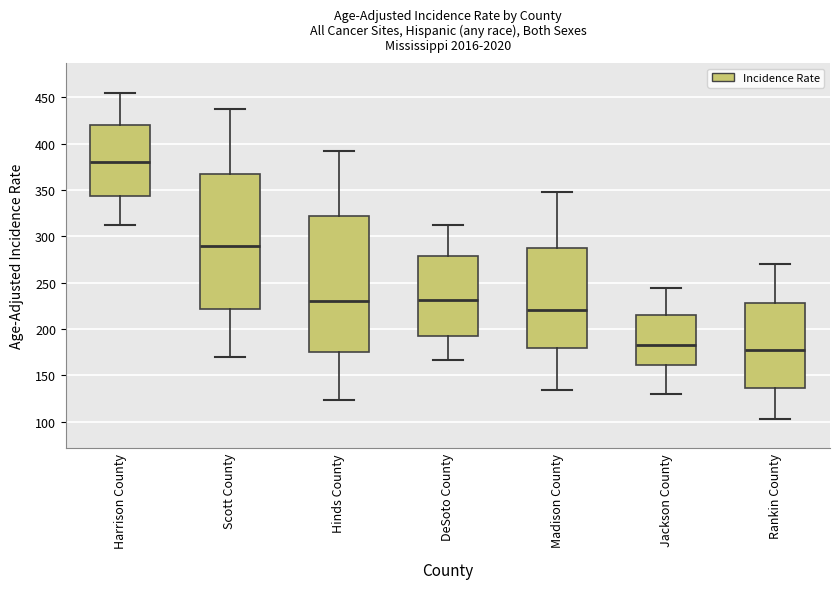

Reading left to right, read every box against the y-axis: the position of its median line, the range the box covers, and the ends of its whiskers. The values are not printed on the chart, so give them approximately, as read against the axis.

Harrison County: median 380, box 345 to 420, whiskers 315 to 455
Scott County: median 290, box 220 to 365, whiskers 170 to 435
Hinds County: median 230, box 175 to 320, whiskers 125 to 390
DeSoto County: median 230, box 190 to 280, whiskers 165 to 315
Madison County: median 220, box 180 to 285, whiskers 135 to 350
Jackson County: median 180, box 160 to 215, whiskers 130 to 245
Rankin County: median 175, box 135 to 230, whiskers 105 to 270